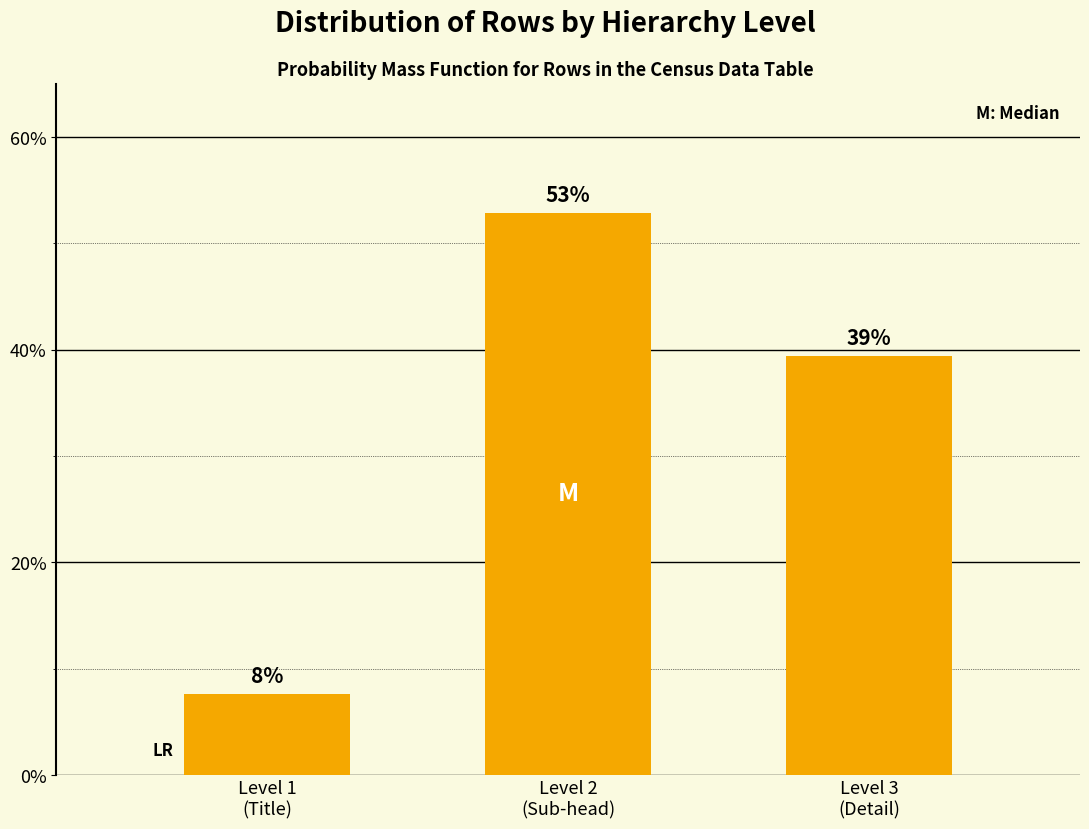

Are the bars horizontal?

No